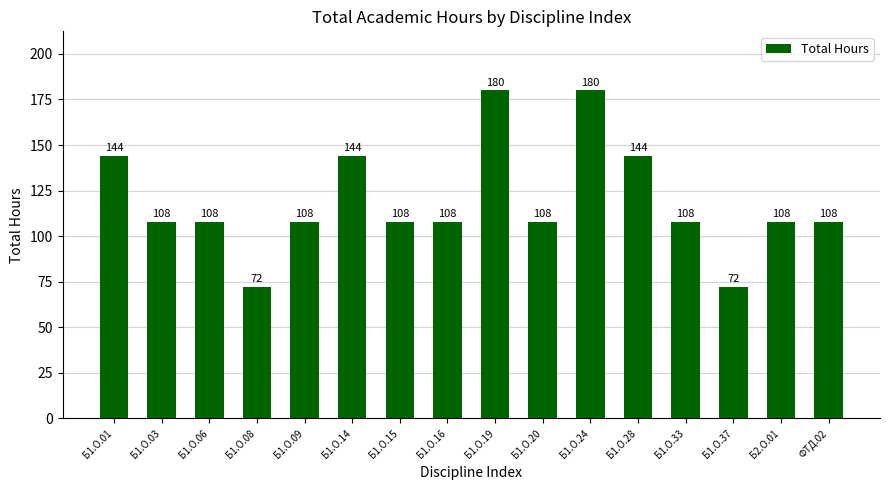

Count the number of categories in the chart.

16